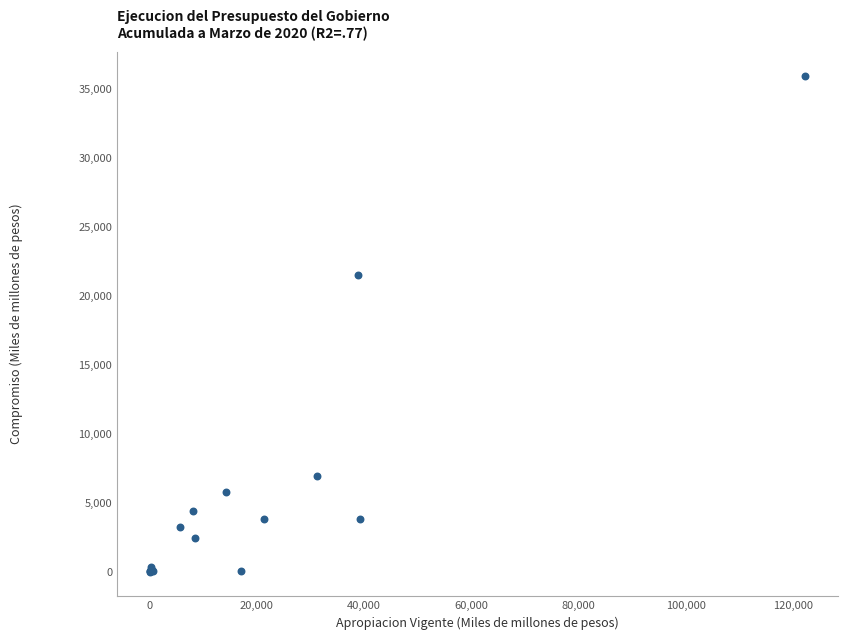

What Y value in the scatter plot is closest to 17961?

21490.2